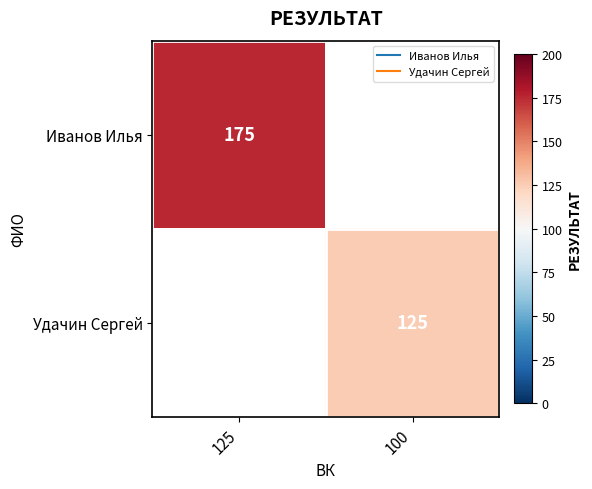

How many values in Иванов Илья are above zero?

1